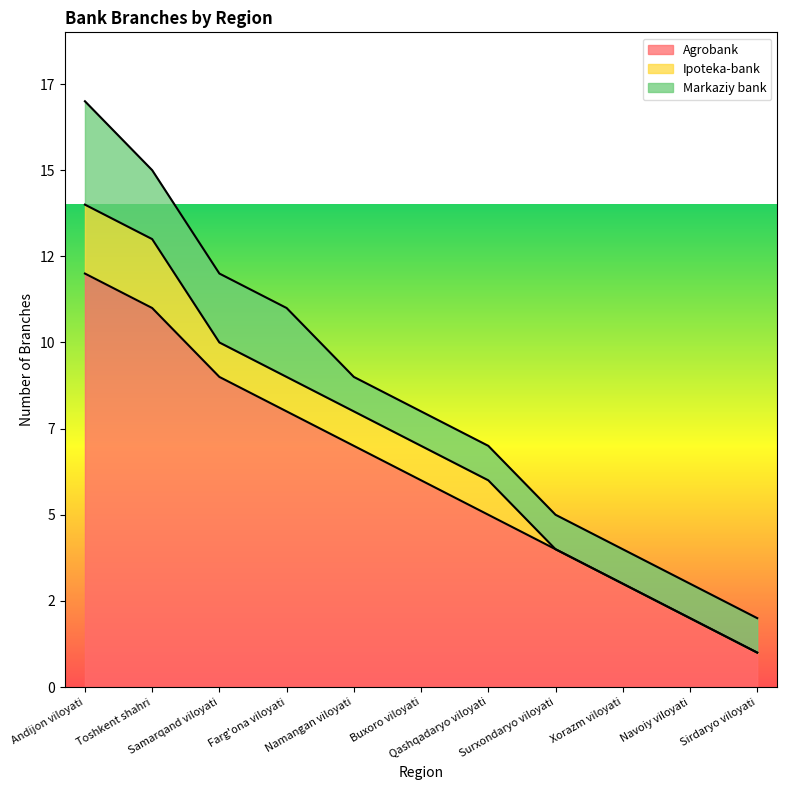

At which label does Agrobank reach its peak?

Andijon viloyati